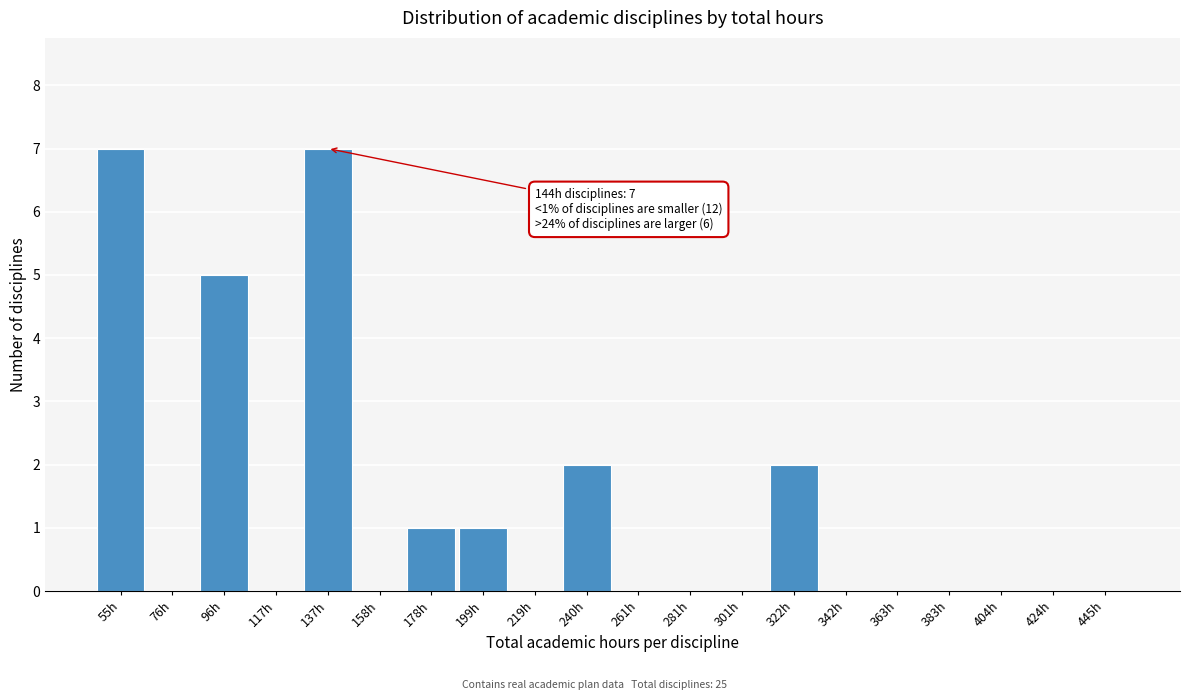

Reading left to right, what are all the values shown in this chart?

55h=7	76h=0	96h=5	117h=0	137h=7	158h=0	178h=1	199h=1	219h=0	240h=2	261h=0	281h=0	301h=0	322h=2	342h=0	363h=0	383h=0	404h=0	424h=0	445h=0